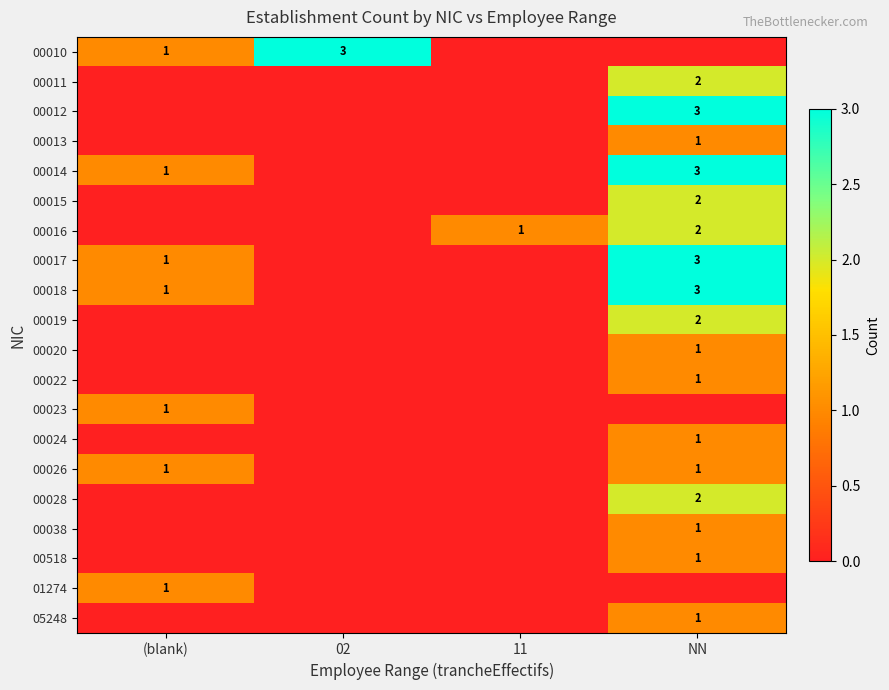

The value of 00017 at (blank) is 2. True or false?

False